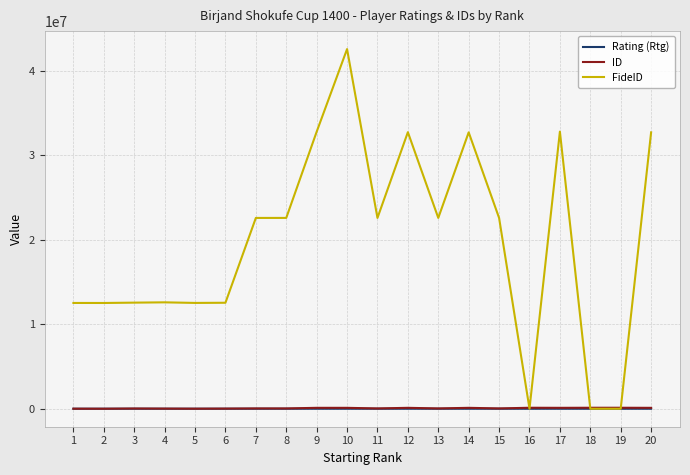

The value of Rating (Rtg) at 20 is 0. True or false?

True